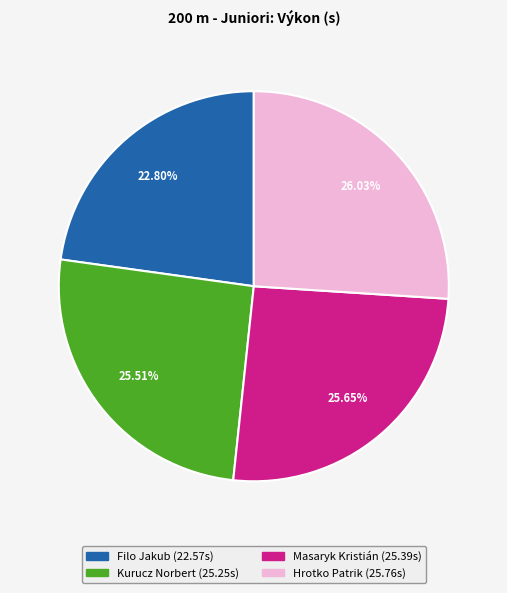

Combined, do Hrotko Patrik and Kurucz Norbert account for over 50%?

Yes